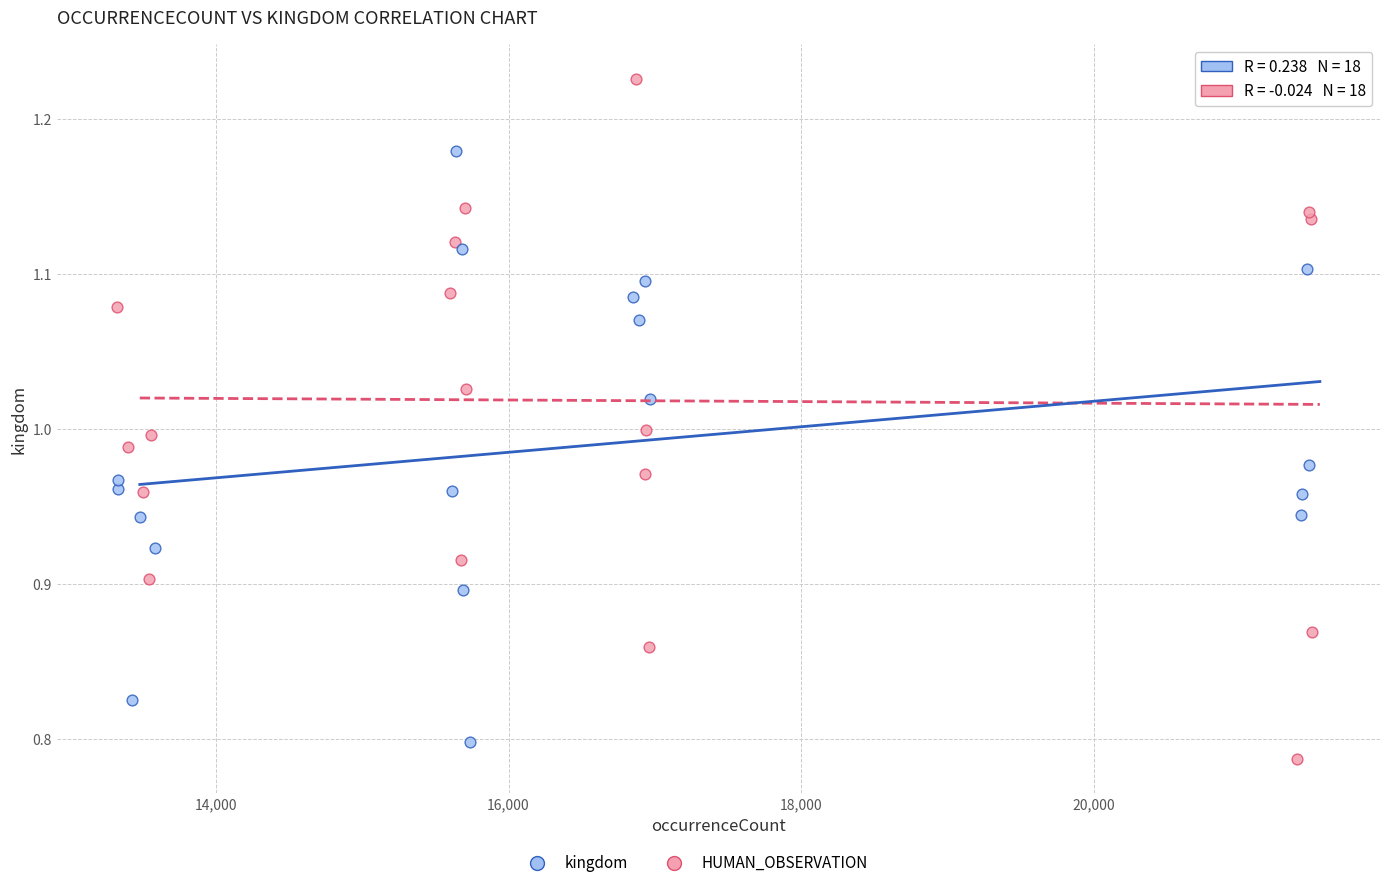

Which series contains the highest Y value?

HUMAN_OBSERVATION